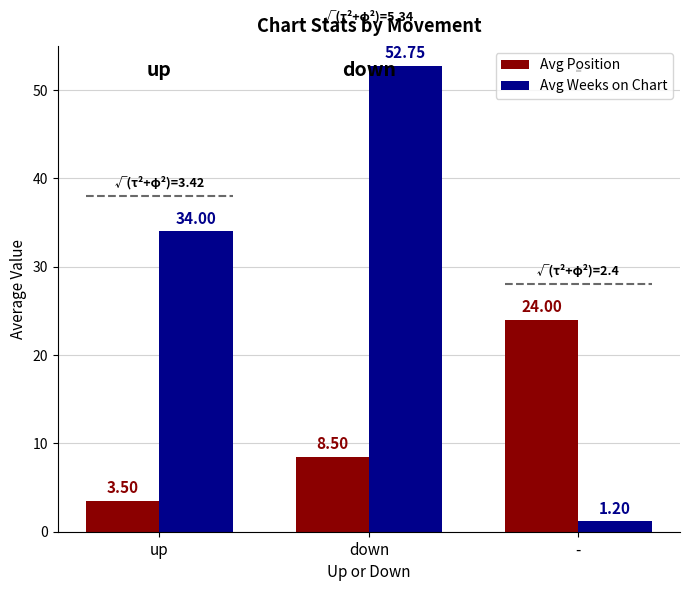

Rank the series by their average value, from lowest to highest.

Avg Position, Avg Weeks on Chart